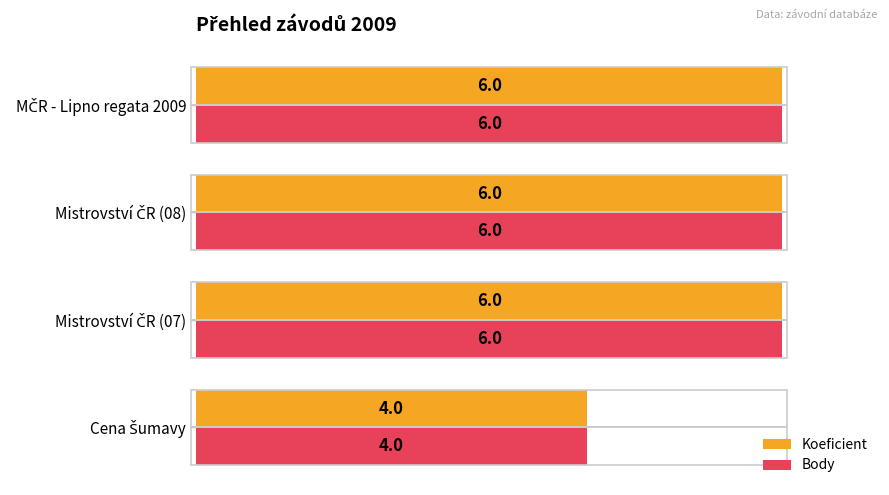

How many values in the Body series are below 6?

1